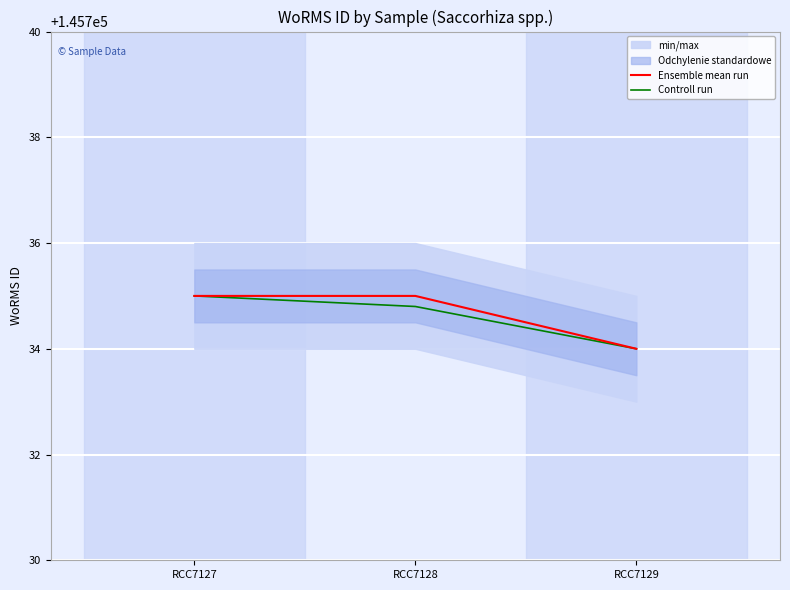

Reading right to left, what are all the values shown in this chart?

Ensemble mean run: 145734.0	145735.0	145735.0
Controll run: 145734.0	145734.8	145735.0